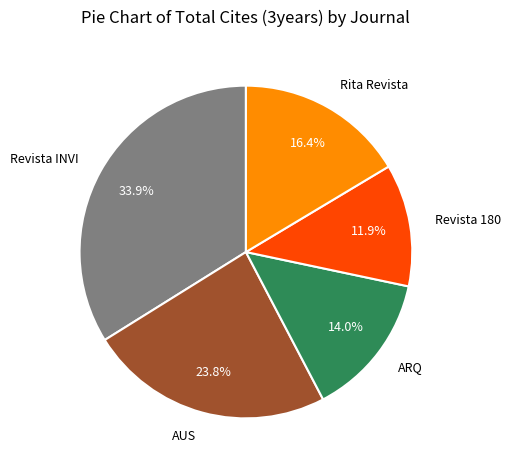

Is the sum of ARQ and Revista INVI greater than half?

No